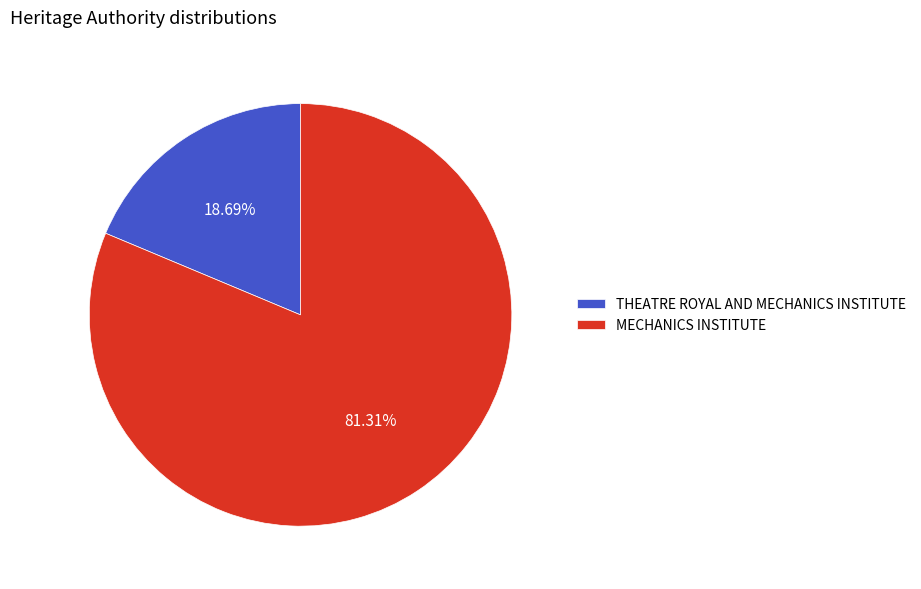

True or false: MECHANICS INSTITUTE accounts for 70% of the total.

False